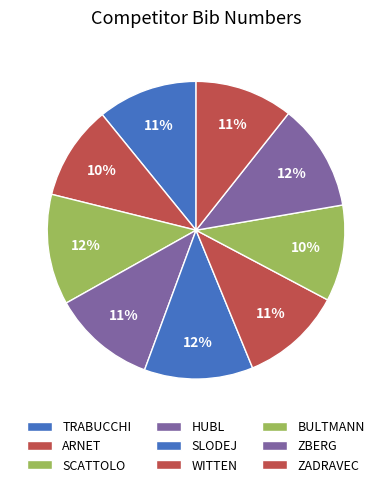

To the nearest percent, what percentage of the pie is WITTEN?

11%